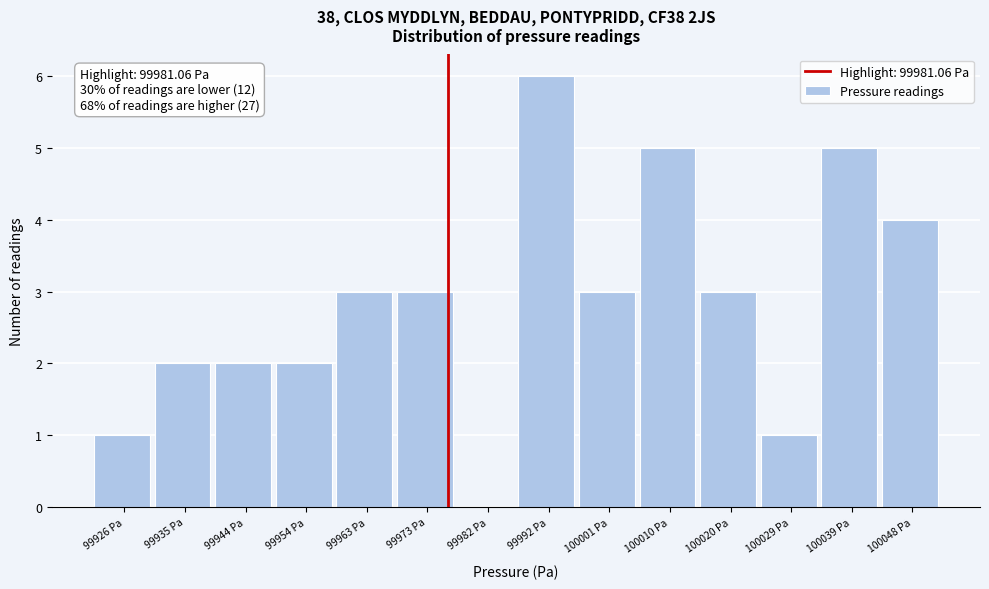

Reading left to right, list all the values displayed in this chart.

99926 Pa=1	99935 Pa=2	99944 Pa=2	99954 Pa=2	99963 Pa=3	99973 Pa=3	99982 Pa=0	99992 Pa=6	100001 Pa=3	100010 Pa=5	100020 Pa=3	100029 Pa=1	100039 Pa=5	100048 Pa=4